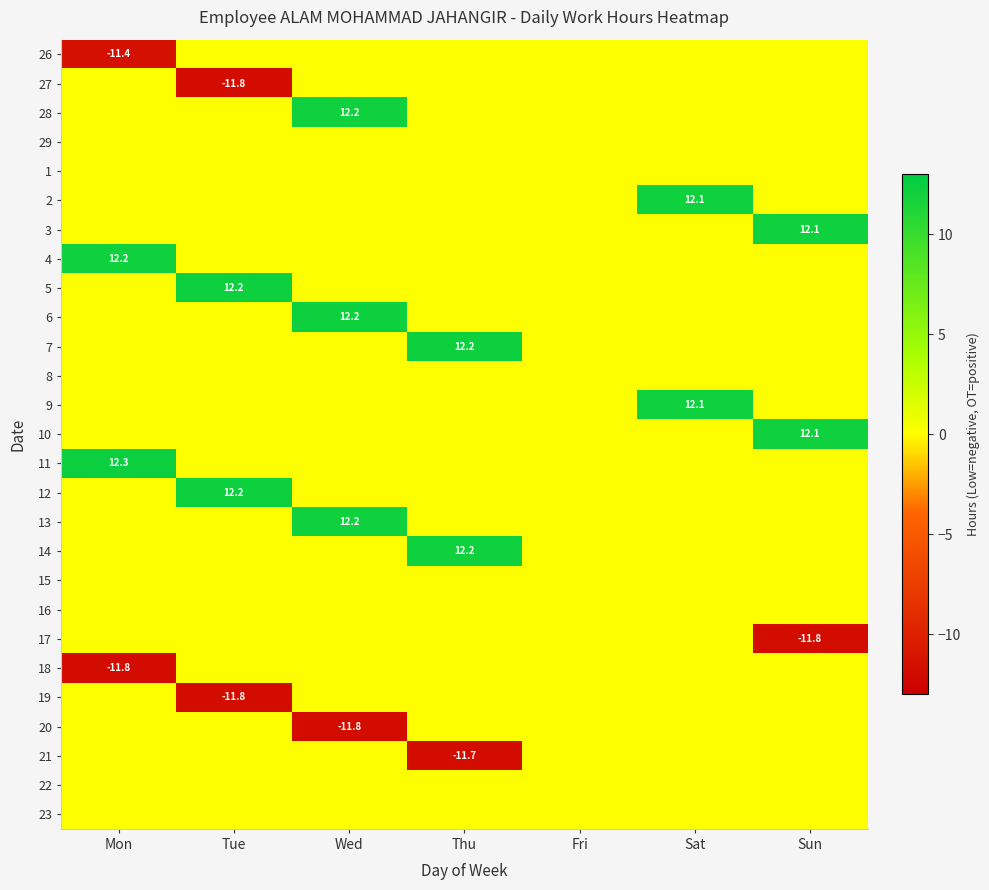

True or false: 10 has a value of 18.5 at Sun.

False